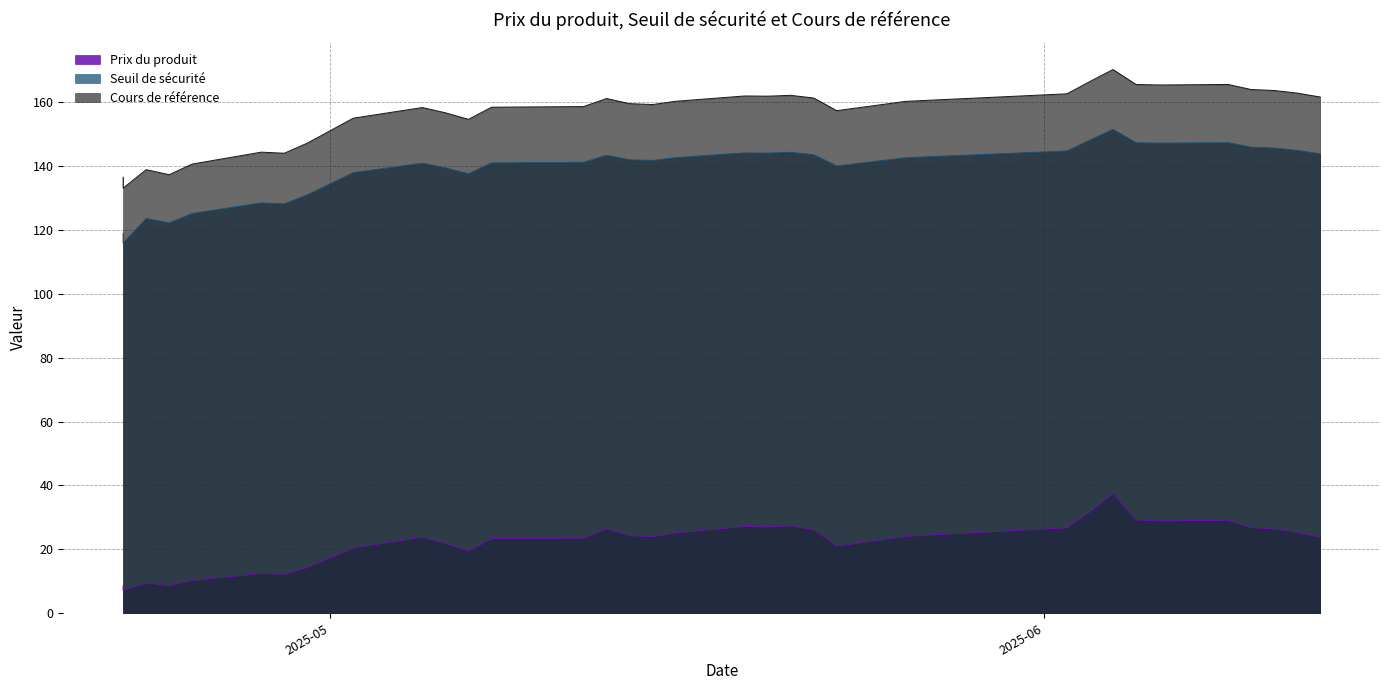

How many data points in Seuil de sécurité are above 141?

23